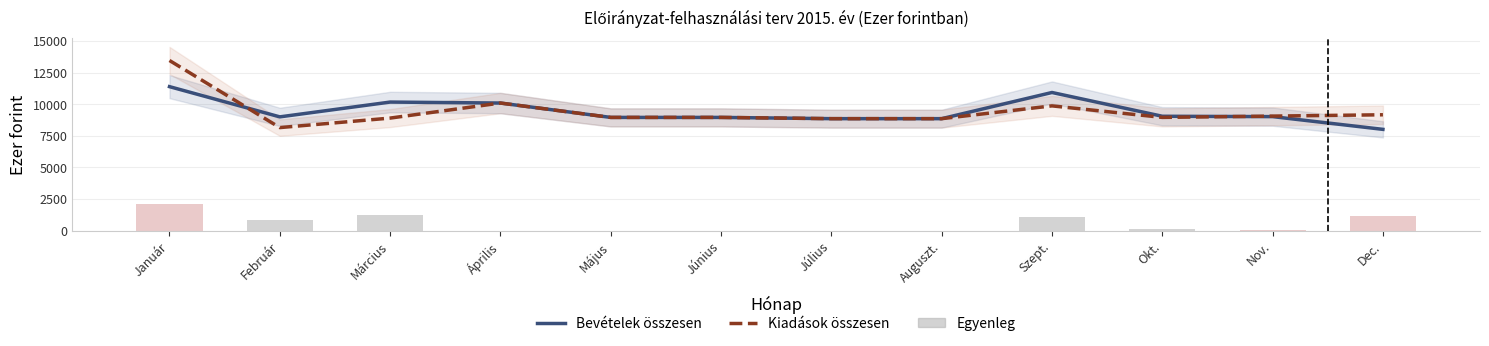

What is the total value across all series at Szept.?

21878